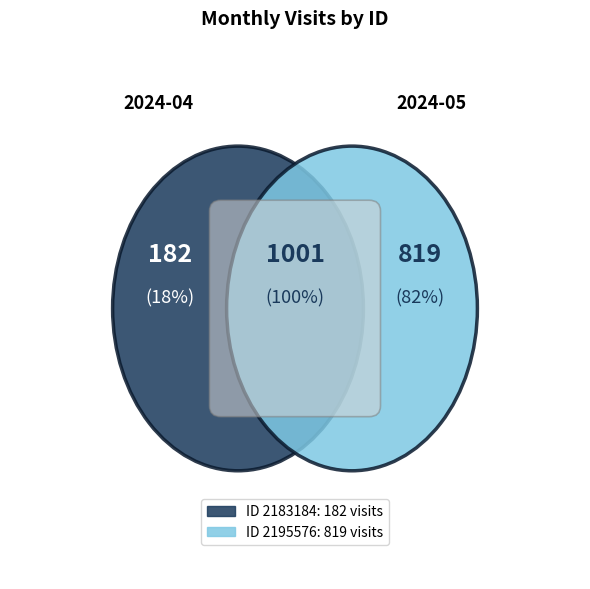

Rank the categories by value from lowest to highest.

2183184, 2195576